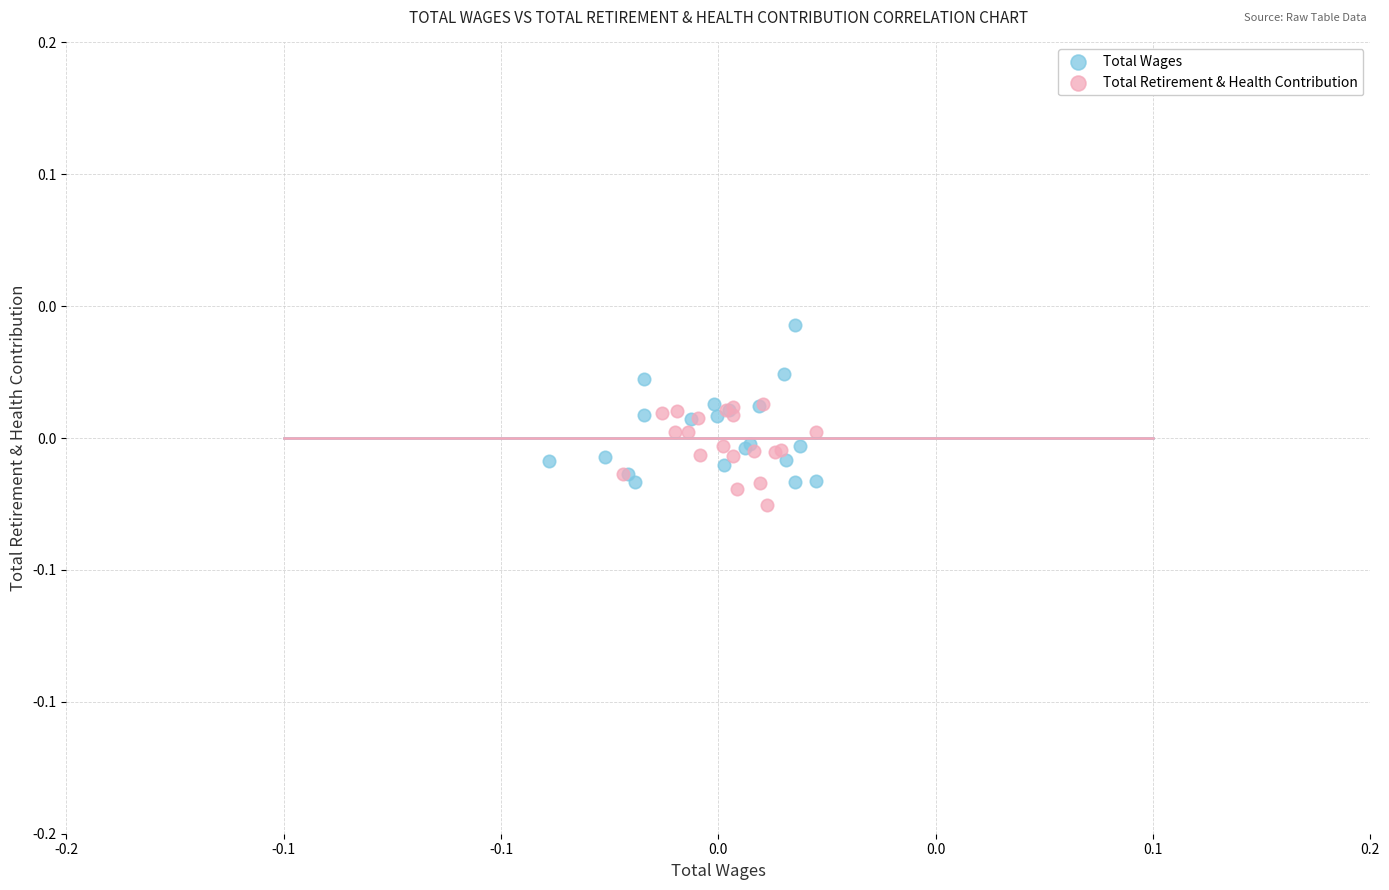

Which series contains the lowest Y value?

Total Retirement & Health Contribution